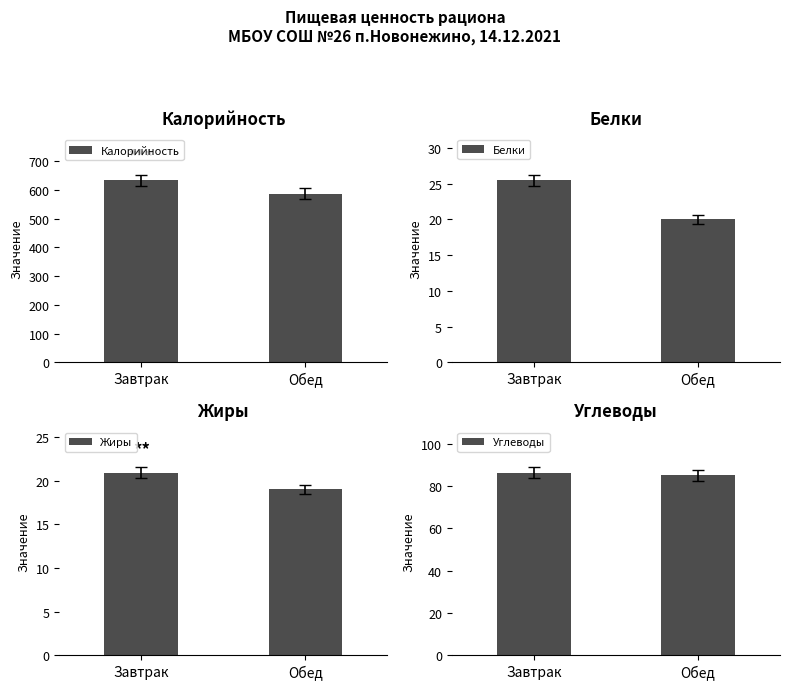

Rank the categories by Калорийность value from lowest to highest.

Обед, Завтрак